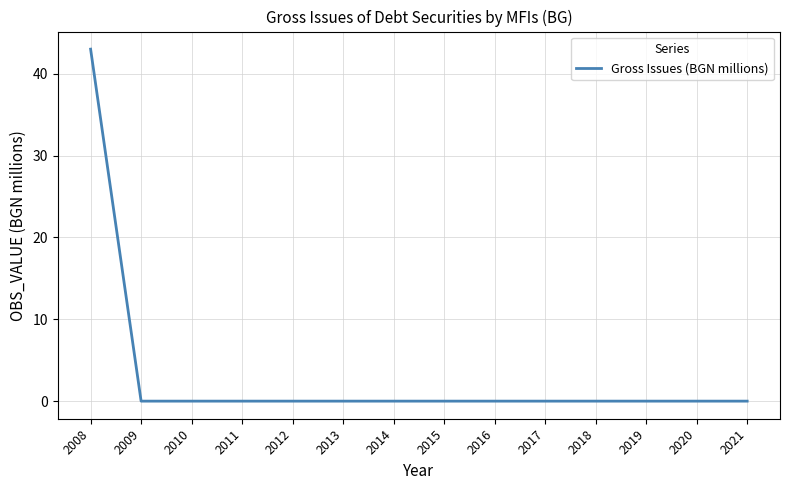

Which label corresponds to the largest value in the chart?

2008